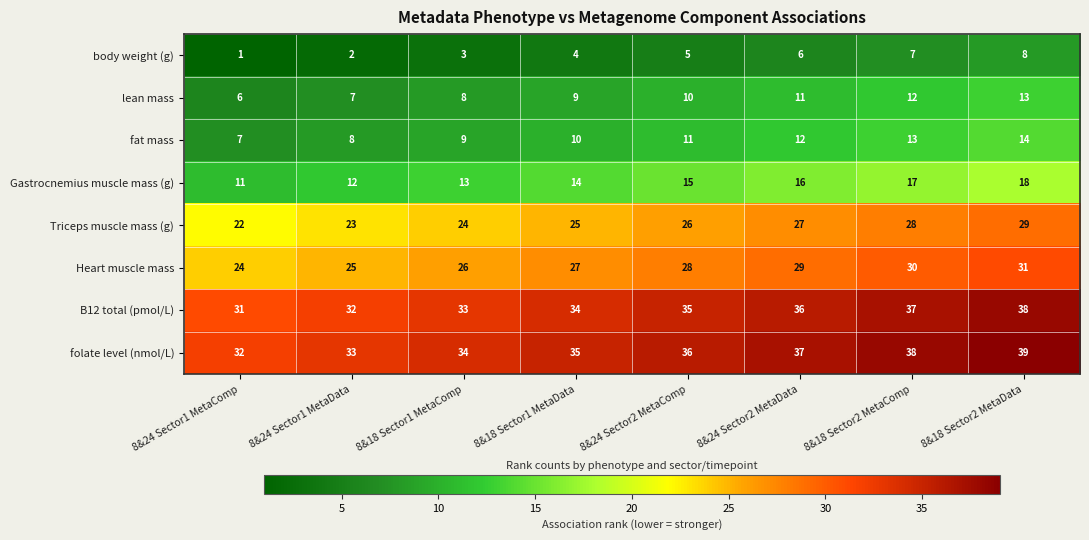

What is the spread (max minus min) of values at 8&24 Sector1 MetaComp?

31